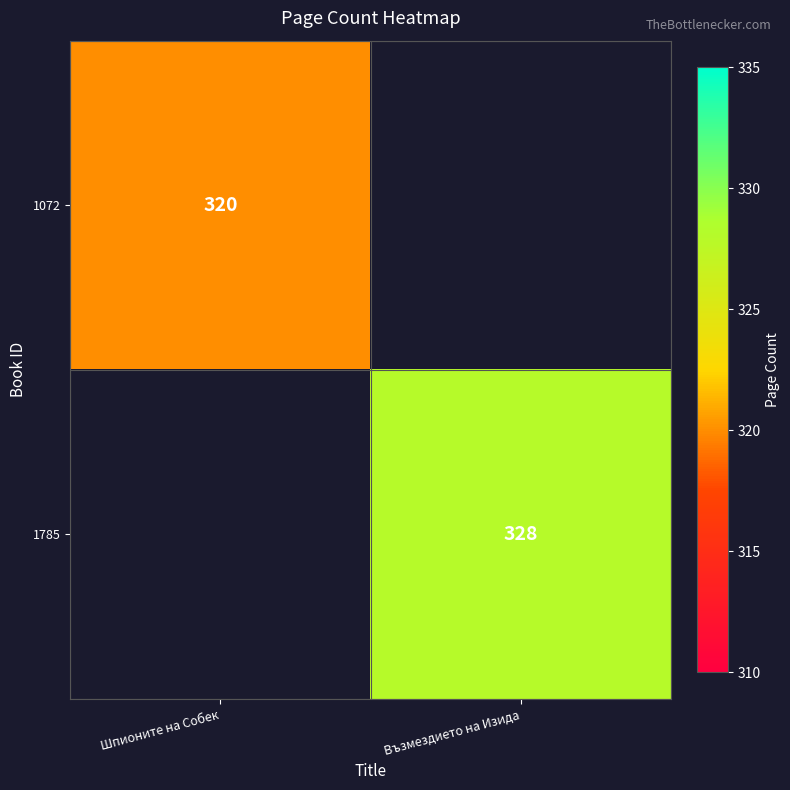

Is it true that 1785 equals 328 at Възмездието на Изида?

True